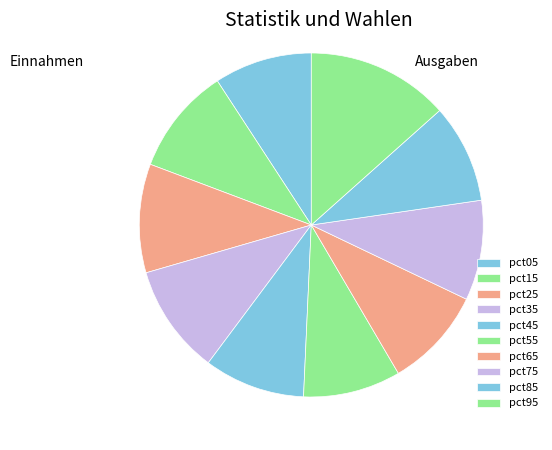

Is there a majority slice in this chart?

No